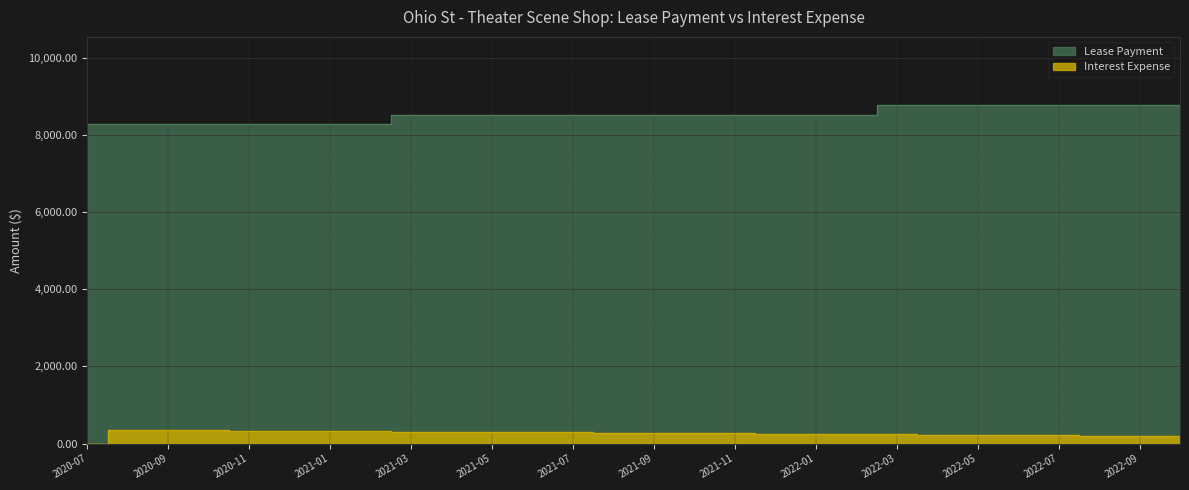

Reading right to left, what are all the values shown in this chart?

Lease Payment: 8780.8	8780.8	8780.8	8780.8	8780.8	8780.8	8780.8	8780.8	8525.0	8525.0	8525.0	8525.0	8525.0	8525.0	8525.0	8525.0	8525.0	8525.0	8525.0	8525.0	8276.0	8276.0	8276.0	8276.0	8276.0	8276.0	8276.0	8276.0
Interest Expense: 193.8	200.1	206.5	212.8	219.2	225.6	231.9	238.2	244.4	250.5	256.6	262.8	268.9	275.0	281.1	287.2	293.3	299.4	305.5	311.6	317.5	323.4	329.3	335.2	341.1	347.0	352.9	0.0